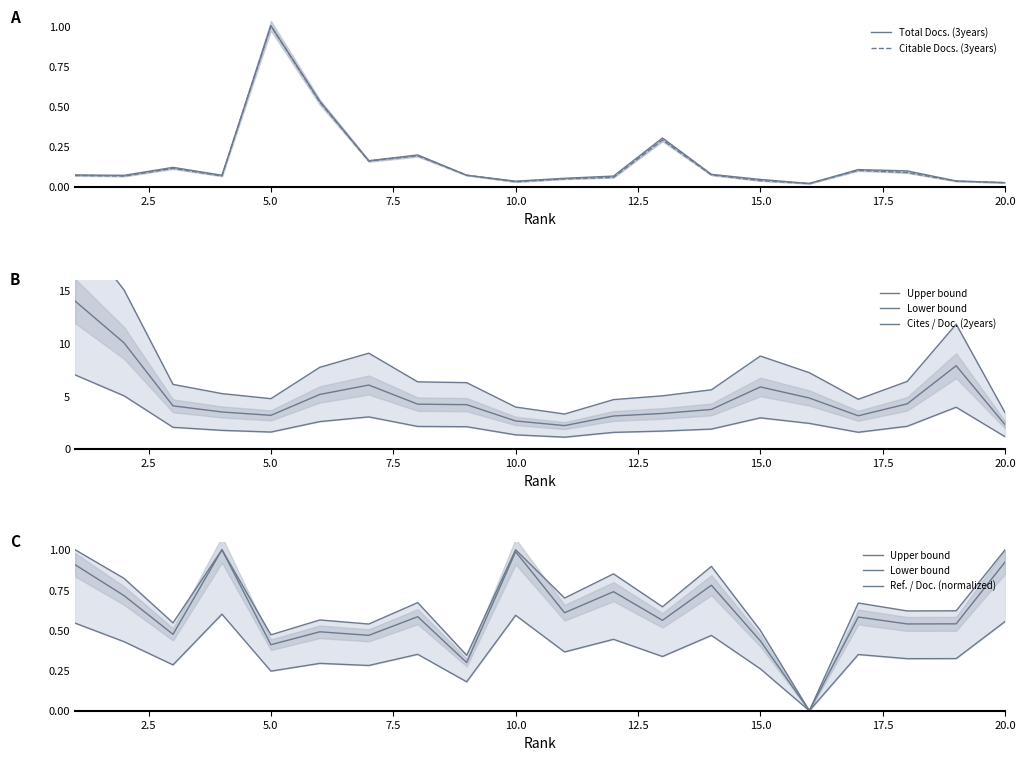

The value of Ref. / Doc. (normalized) at 10 is 1.1. True or false?

False